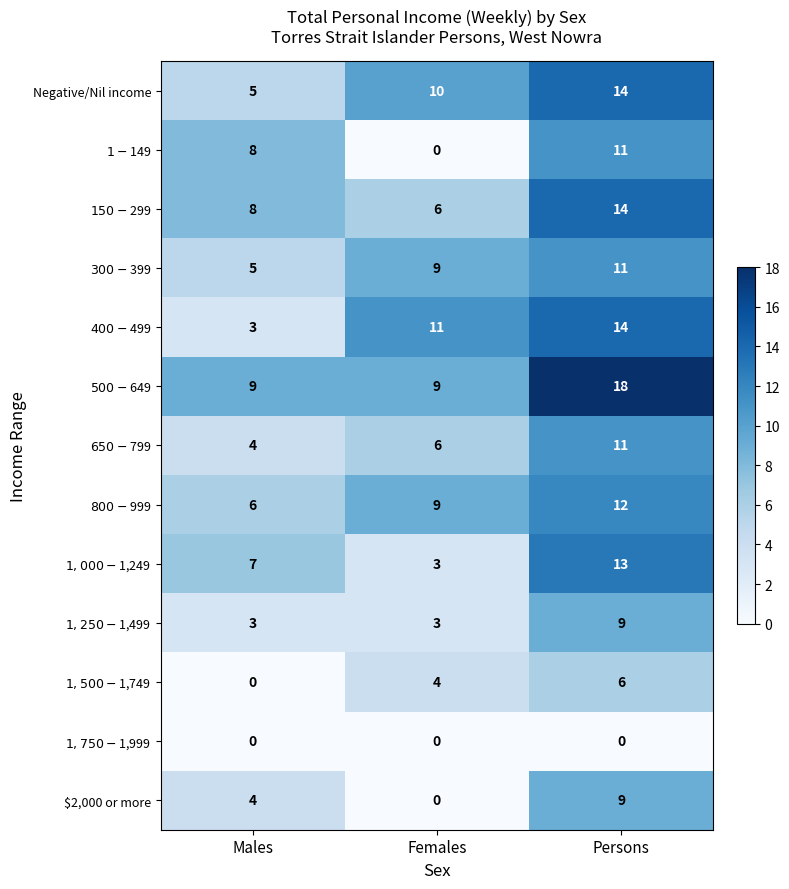

Where is Negative/Nil income nearest to the value 9?

Females